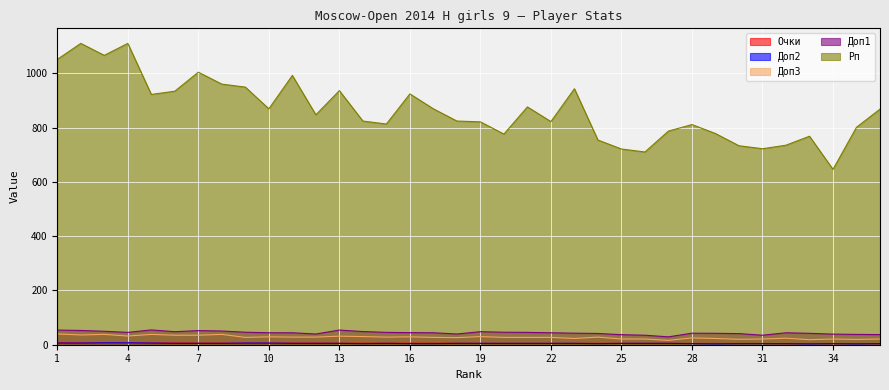

What is the value of the Доп2 point at the 11th from the left?

5.0